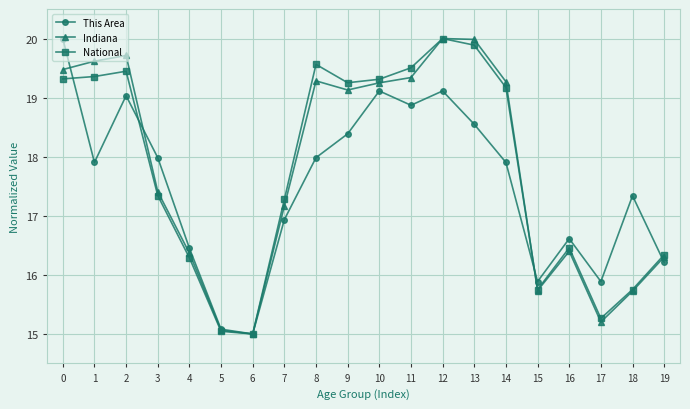

Between 3 and 16, which series saw the biggest shift?

This Area